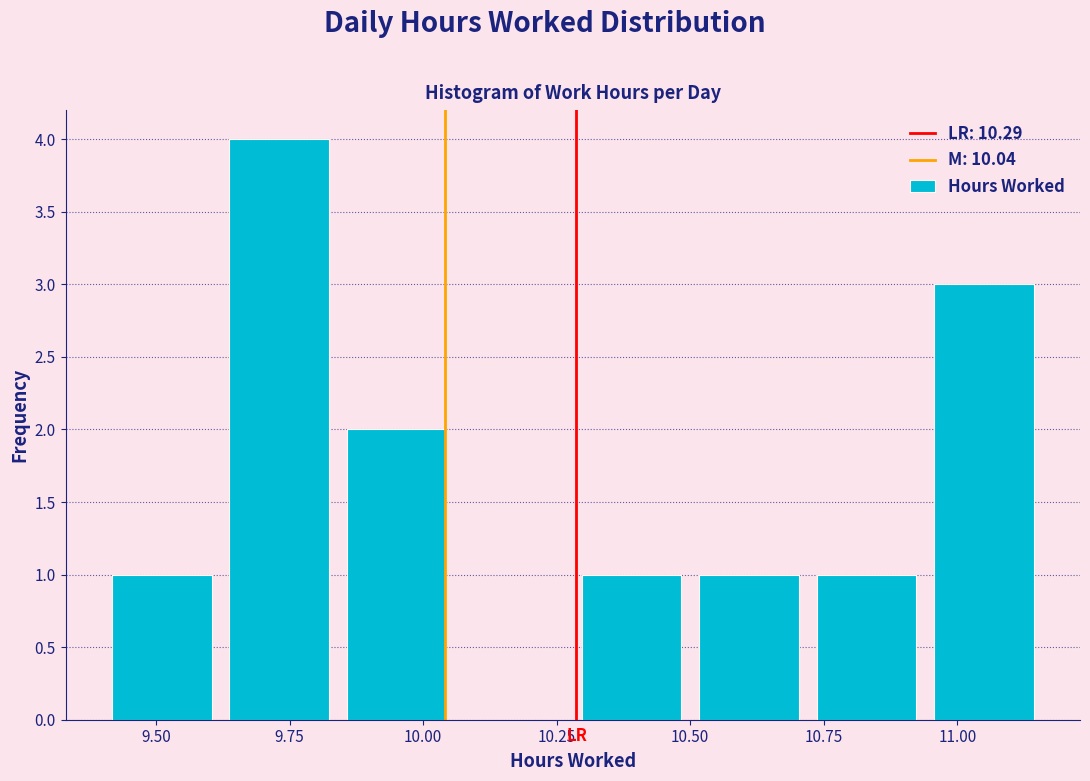

Reading left to right, list every bar in this chart as the range it spans on the x-axis followed by its height. Neither the bar edges nor the heights are printed on the chart, so give them approximately, as read against the axes.

9.40 to 9.62: 1
9.62 to 9.84: 4
9.84 to 10.06: 2
10.06 to 10.28: 0
10.28 to 10.50: 1
10.50 to 10.72: 1
10.72 to 10.94: 1
10.94 to 11.16: 3